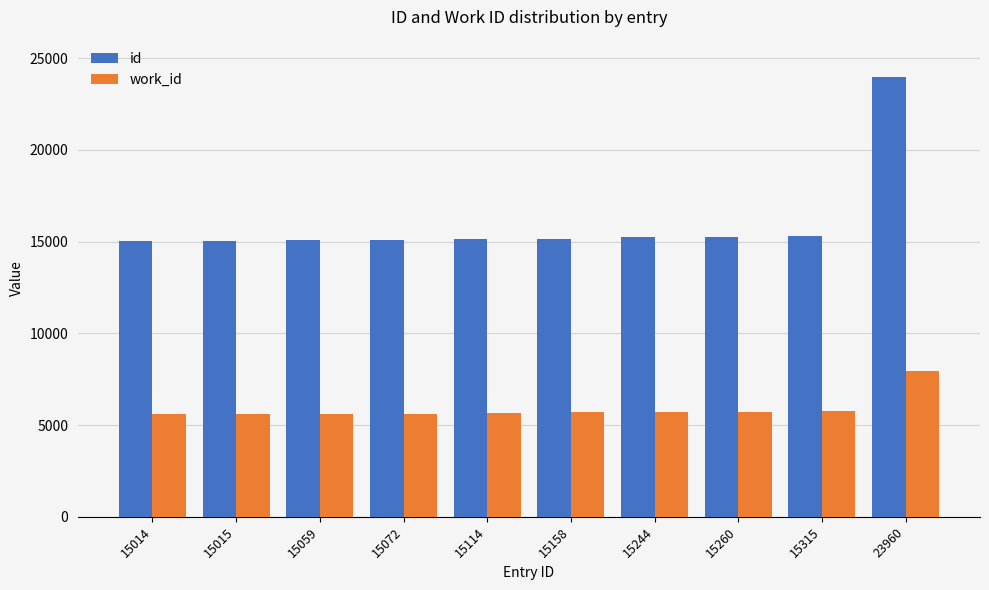

List the series in order of their peak value, highest first.

id, work_id